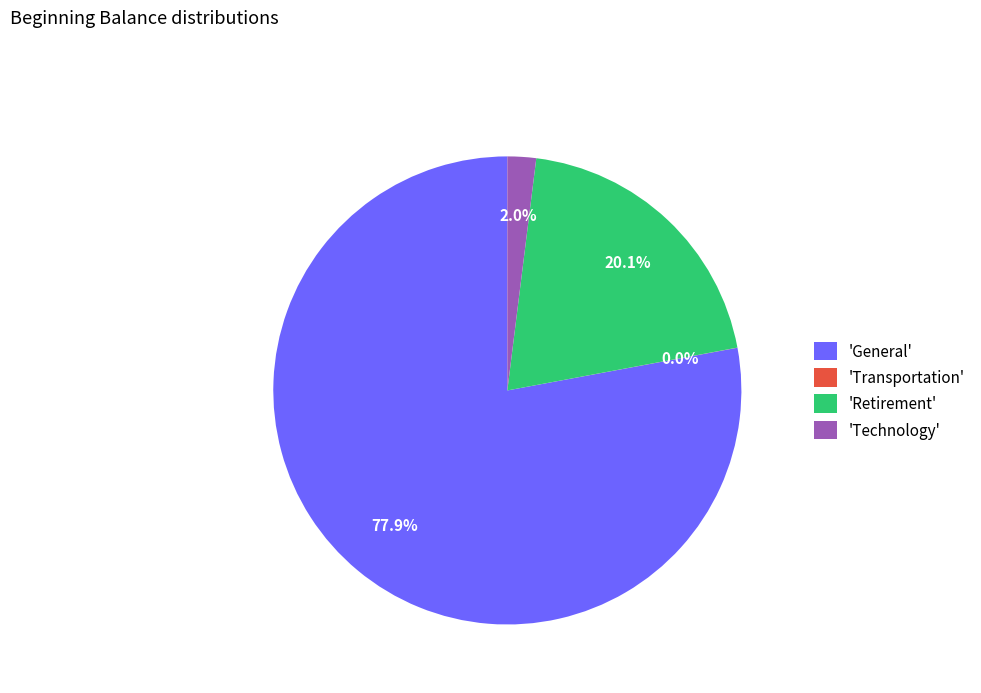

Does any single category account for the majority?

Yes